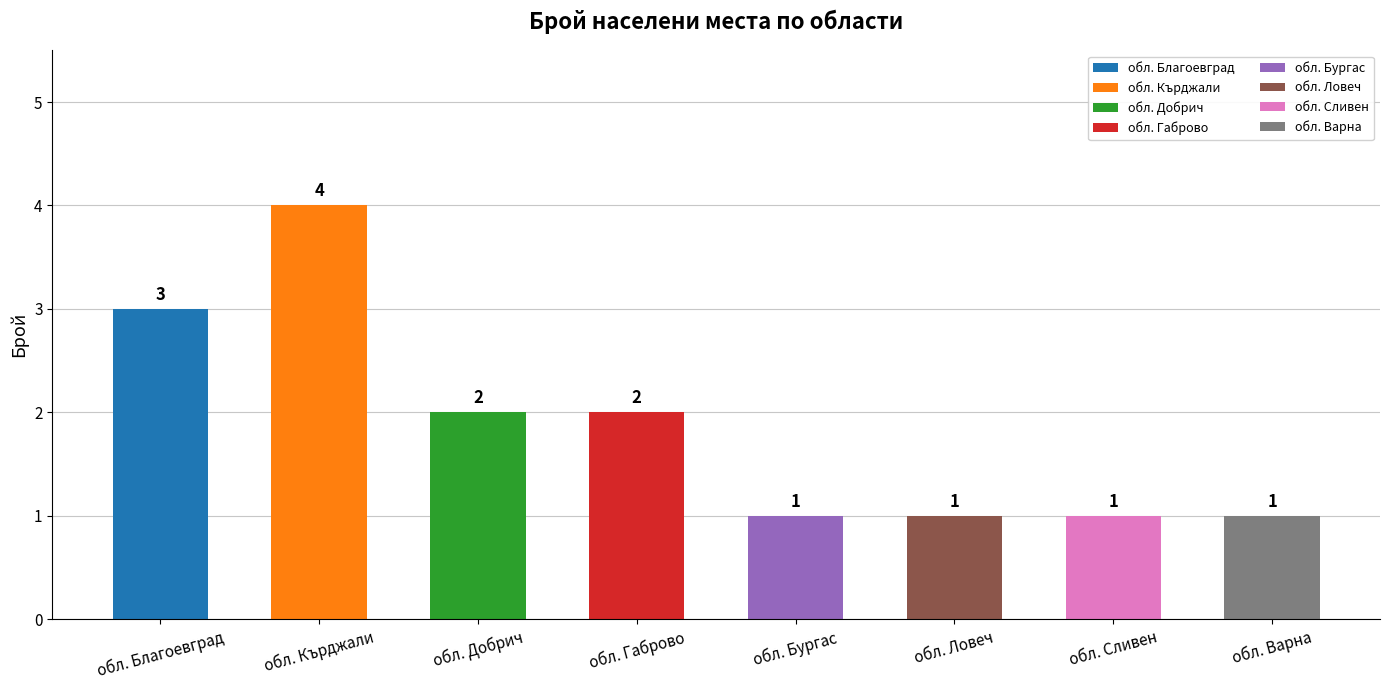

What is the value of the 4th bar from the left?

2